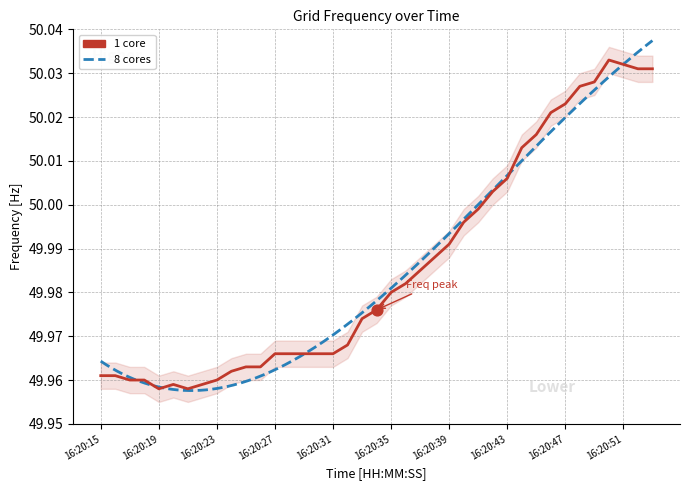

Between 16:20:45 and 16:20:25, which is larger?

16:20:45